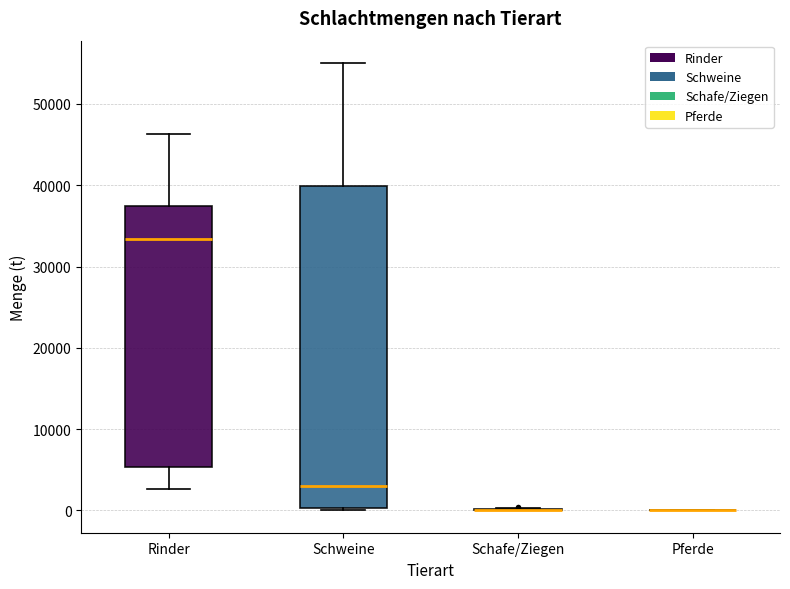

Reading left to right, transcribe this box plot: for each box, give where its median line is, the range the box spans, and where its two whiskers end, as read against the y-axis. The values are not printed on the chart, so give them approximately, as read against the axis.

Rinder: median 33000, box 5000 to 37000, whiskers 3000 to 46000
Schweine: median 3000, box 0 to 40000, whiskers 0 to 55000
Schafe/Ziegen: box collapsed to a line at 0, whiskers 0 to 0
Pferde: box collapsed to a line at 0, whiskers 0 to 0